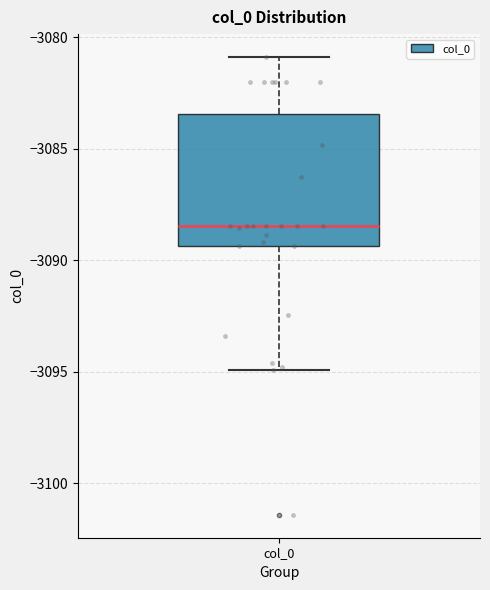

Where is the lower edge of the box for col_0 on the y-axis? The values are not printed on the chart, so give them approximately, as read against the axis.

-3089.5